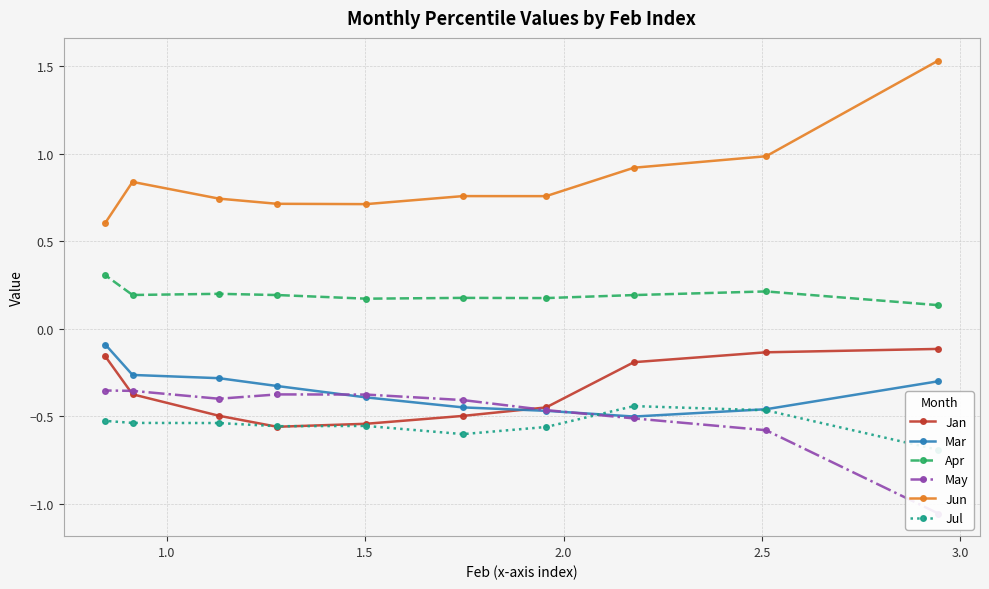

Does the chart have visible grid lines?

Yes